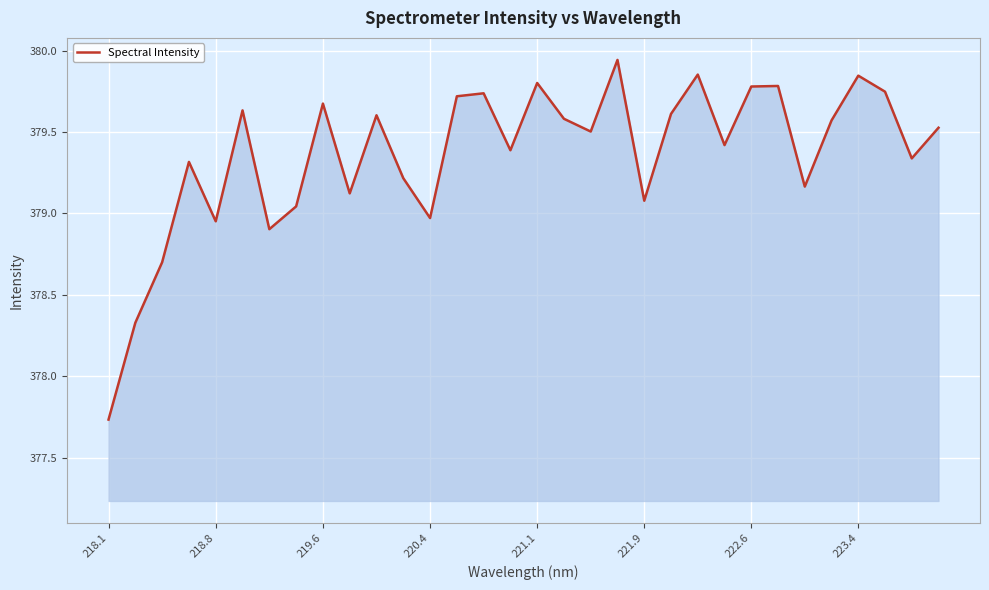

What is the difference between the maximum and minimum values?

2.2